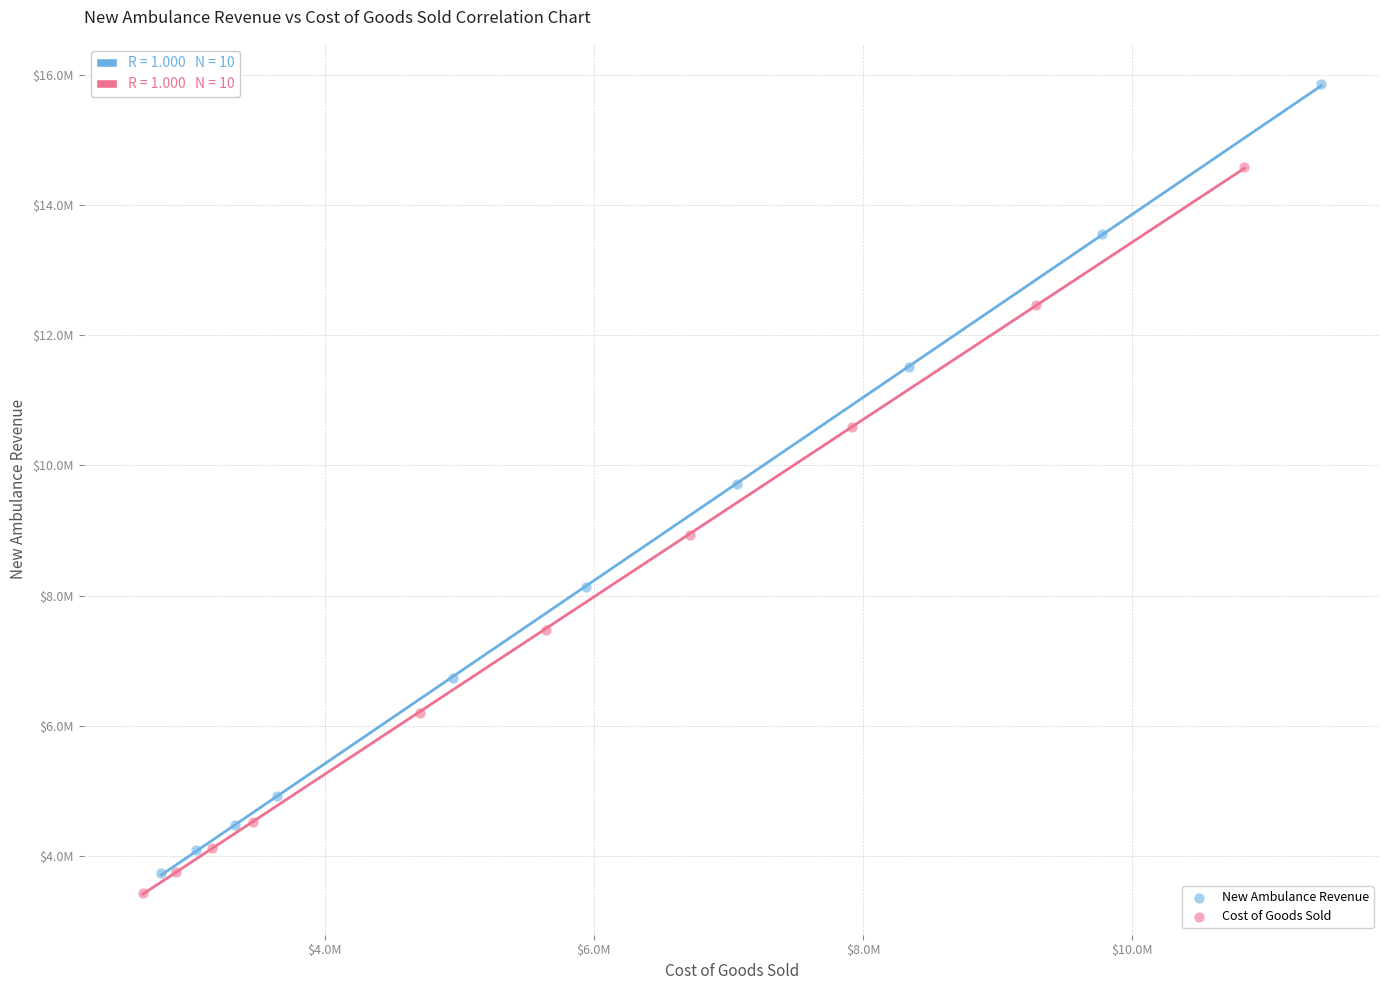

Which series has the widest spread of Y values?

New Ambulance Revenue